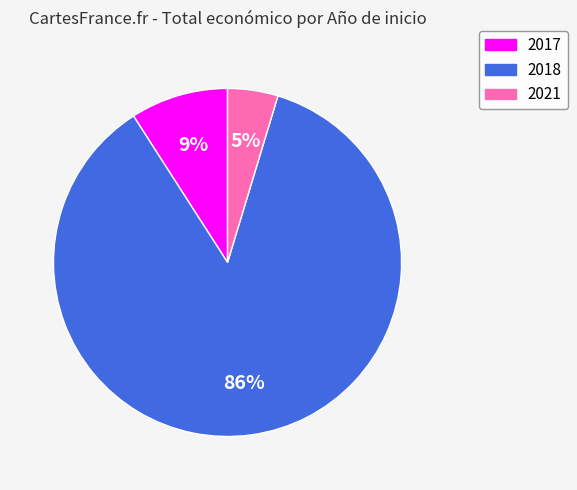

To the nearest percent, what is the average slice percentage?

33%